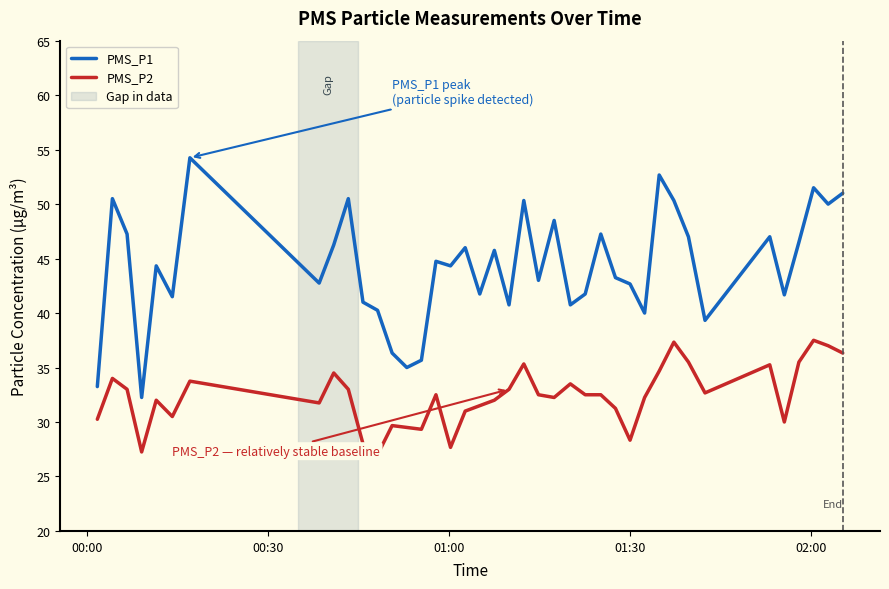

True or false: PMS_P1 and PMS_P2 intersect in this chart.

False